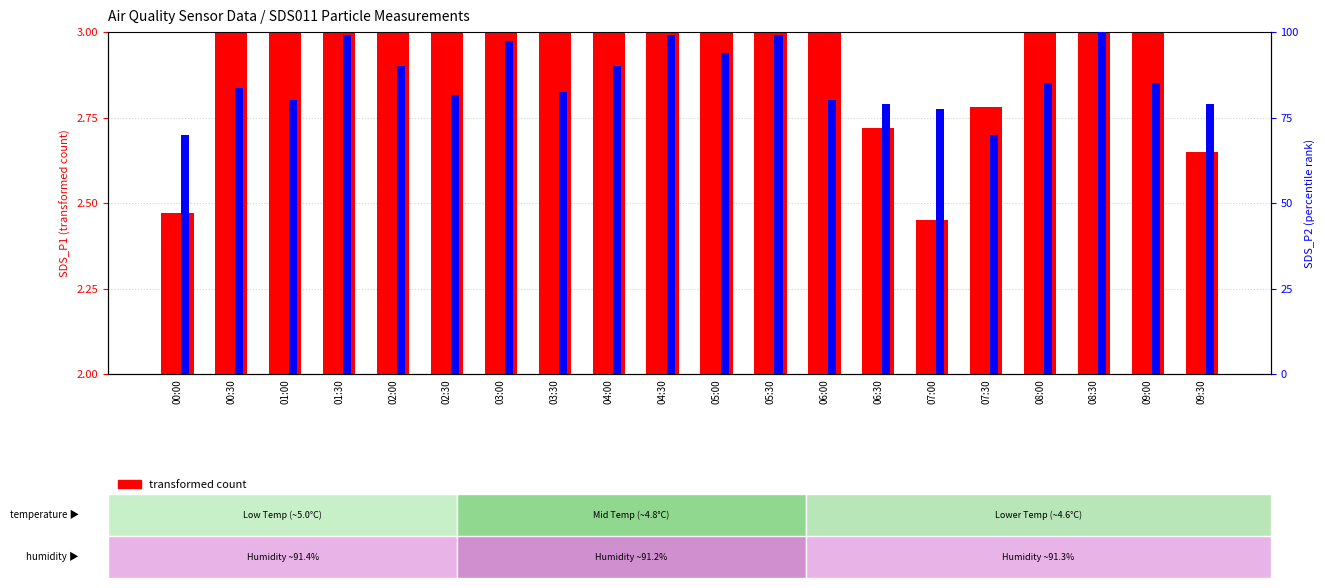

The value of transformed count at 01:30 is 4.1. True or false?

True